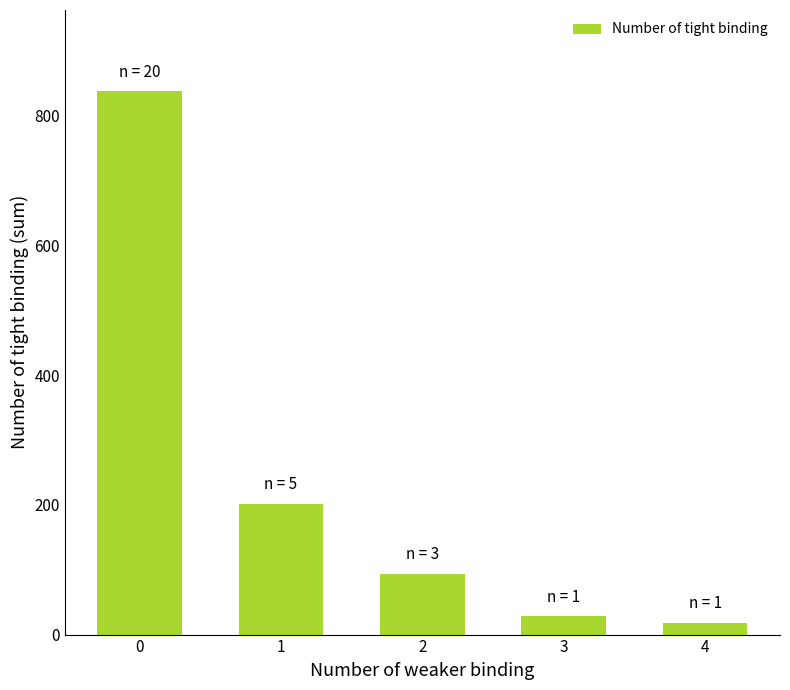

Between 4 and 1, which is larger?

1